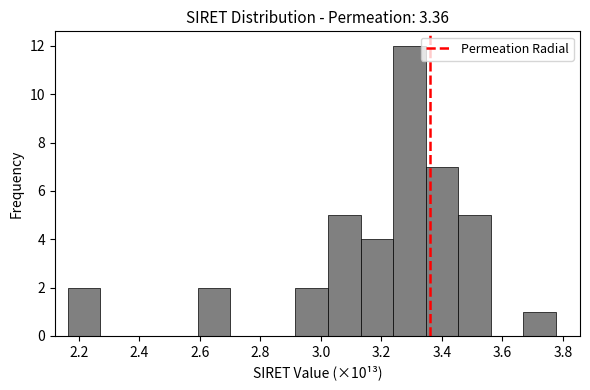

Reading left to right, transcribe this chart: for each bar, give the range it covers on the x-axis and its height. Neither the bar edges nor the heights are printed on the chart, so give them approximately, as read against the axes.

2.16 to 2.28: 2
2.28 to 2.38: 0
2.38 to 2.48: 0
2.48 to 2.60: 0
2.60 to 2.70: 2
2.70 to 2.80: 0
2.80 to 2.92: 0
2.92 to 3.02: 2
3.02 to 3.14: 5
3.14 to 3.24: 4
3.24 to 3.34: 12
3.34 to 3.46: 7
3.46 to 3.56: 5
3.56 to 3.66: 0
3.66 to 3.78: 1